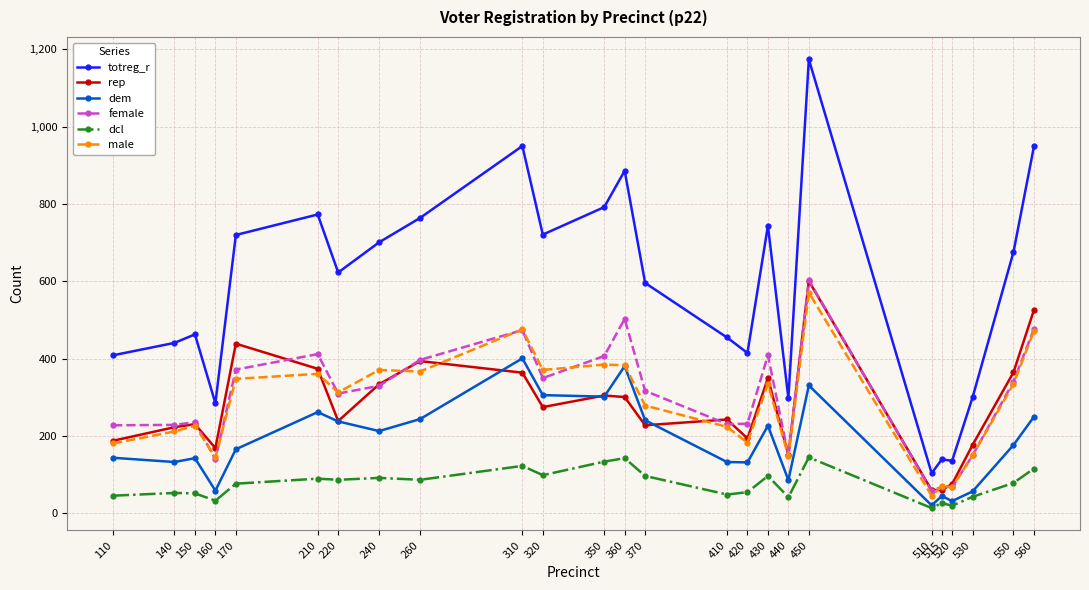

The female series shows 310 at 220. True or false?

True